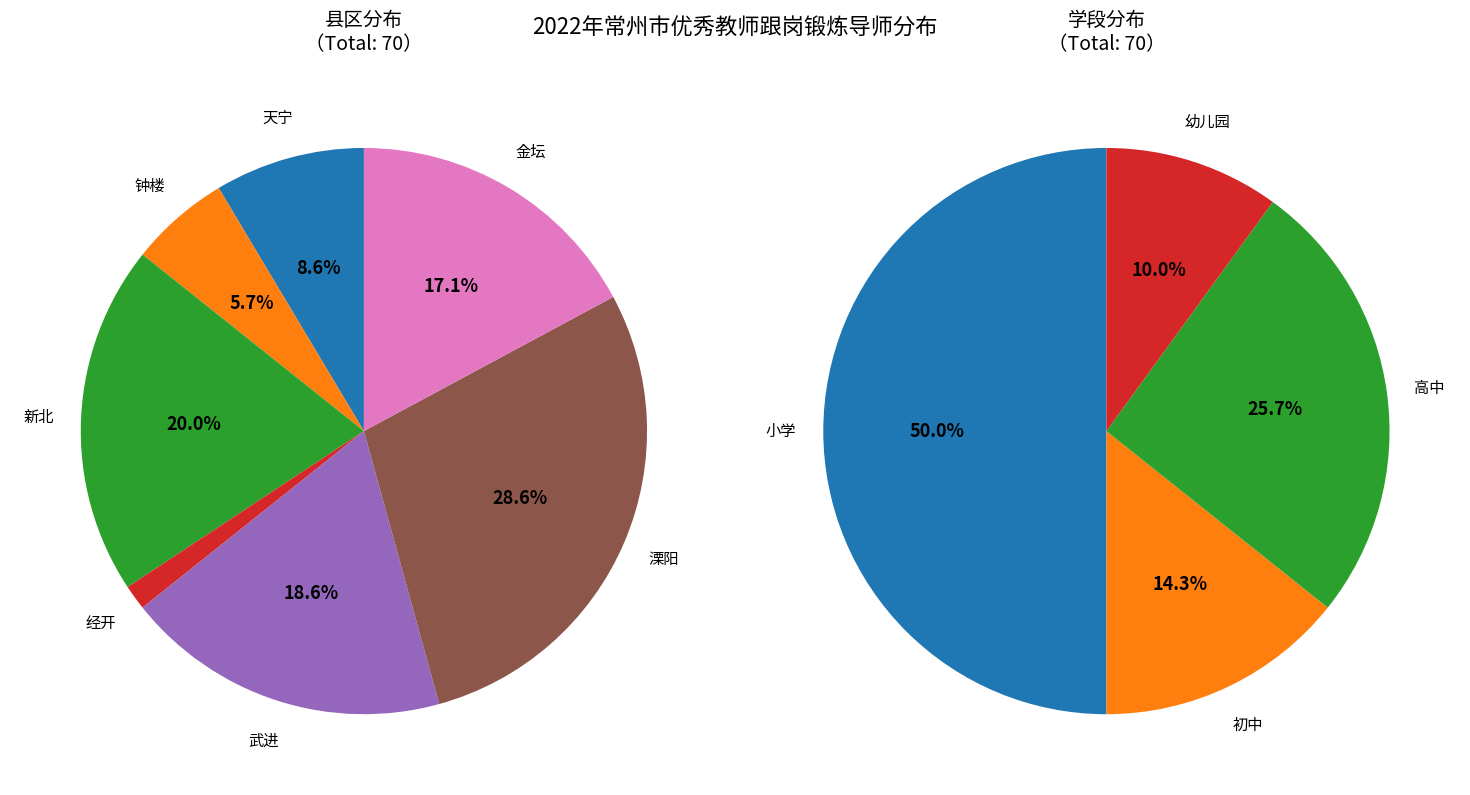

Rank the categories by value from highest to lowest.

溧阳, 新北, 武进, 金坛, 天宁, 钟楼, 经开